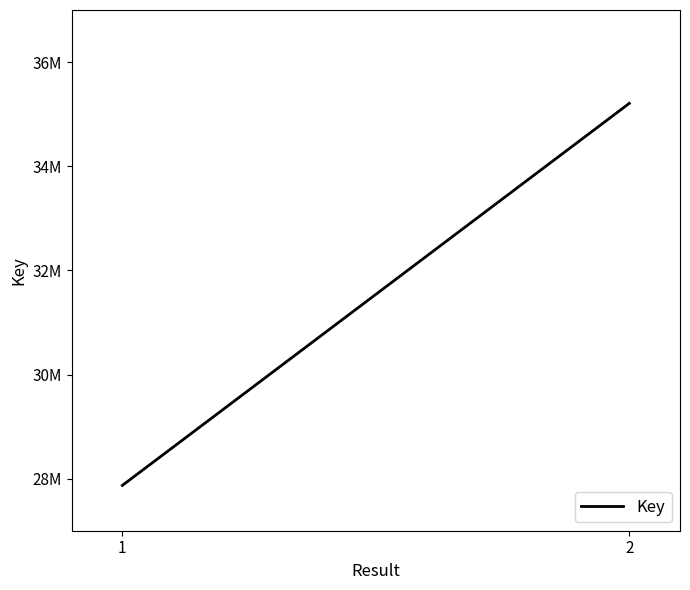

The chart shows a value of 18361273 at 1. True or false?

False